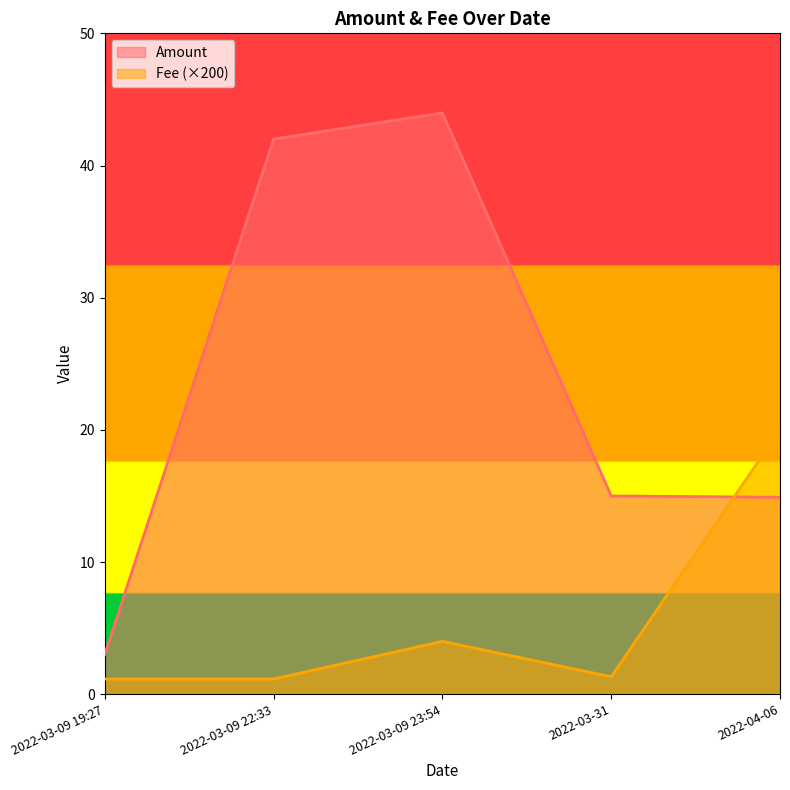

At which category is the sum across all series the highest?

2022-03-09 23:54